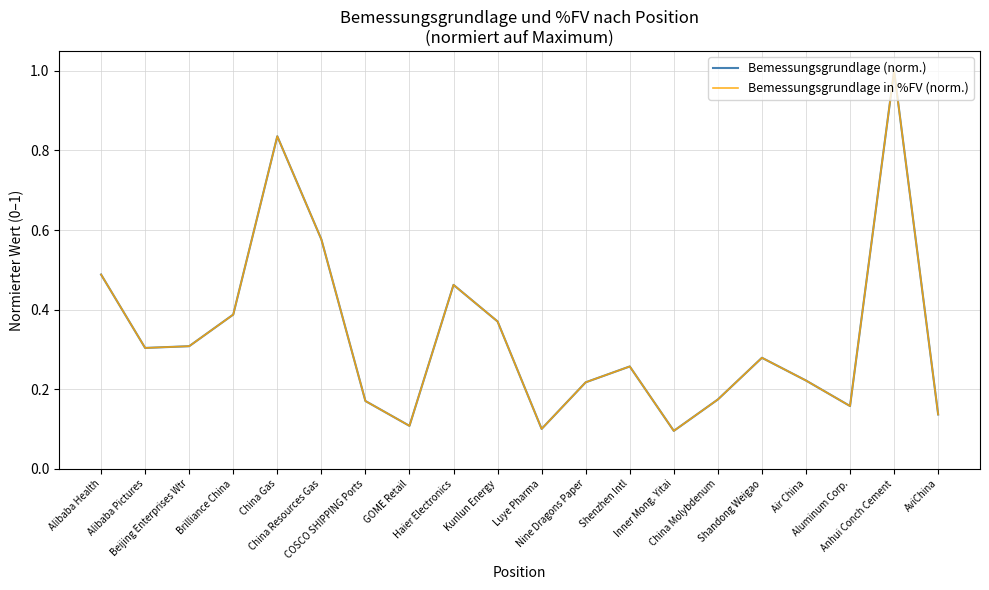

Does the chart have visible grid lines?

Yes